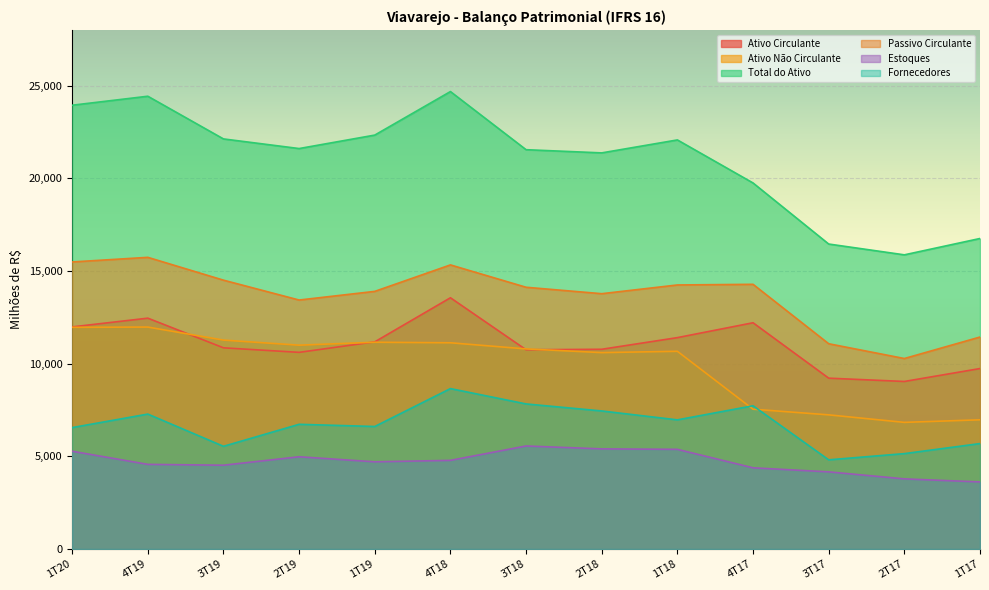

What is the maximum value for Ativo Circulante?

13552